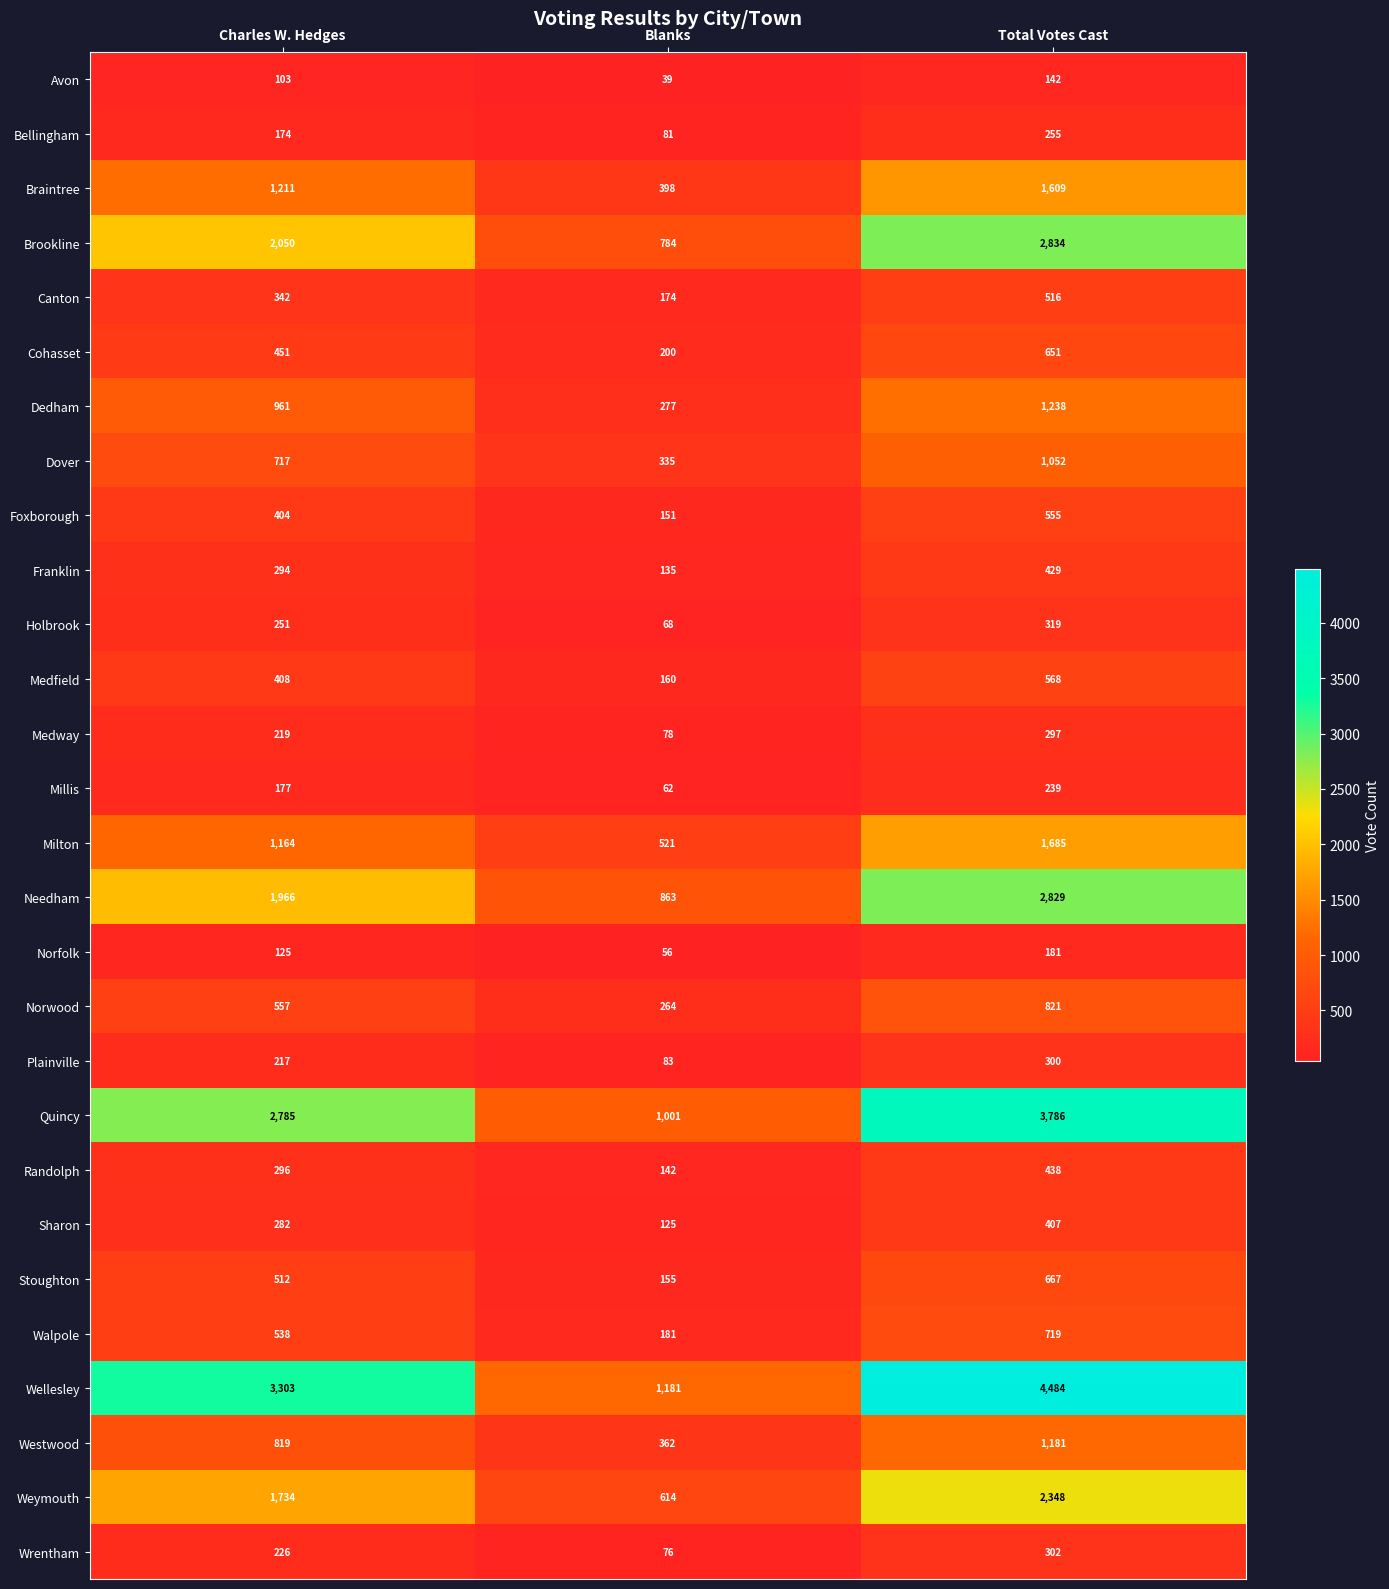

List the series in order of their peak value, lowest first.

Avon, Norfolk, Millis, Bellingham, Medway, Plainville, Wrentham, Holbrook, Sharon, Franklin, Randolph, Canton, Foxborough, Medfield, Cohasset, Stoughton, Walpole, Norwood, Dover, Westwood, Dedham, Braintree, Milton, Weymouth, Needham, Brookline, Quincy, Wellesley